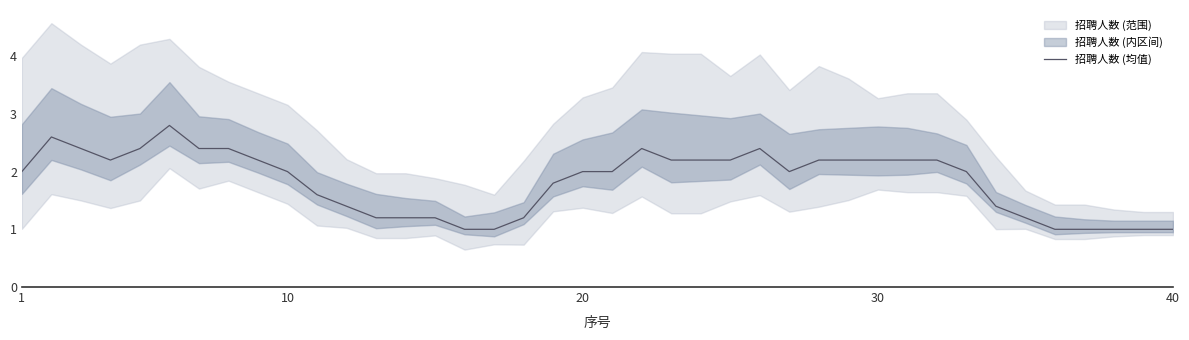

What is the difference between the second highest and second lowest values?

1.6